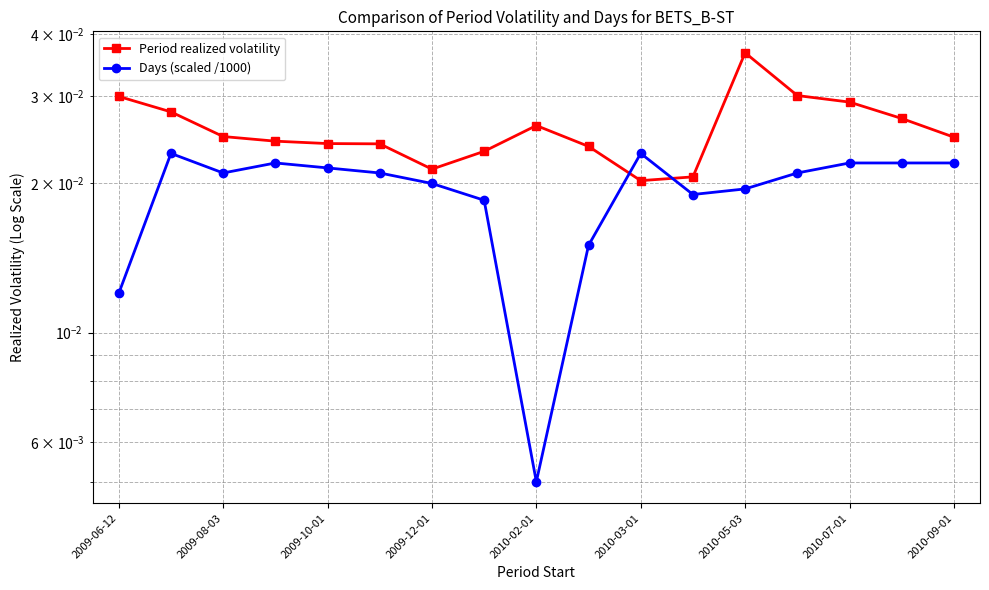

How many times do Days (scaled /1000) and Period realized volatility cross each other?

2